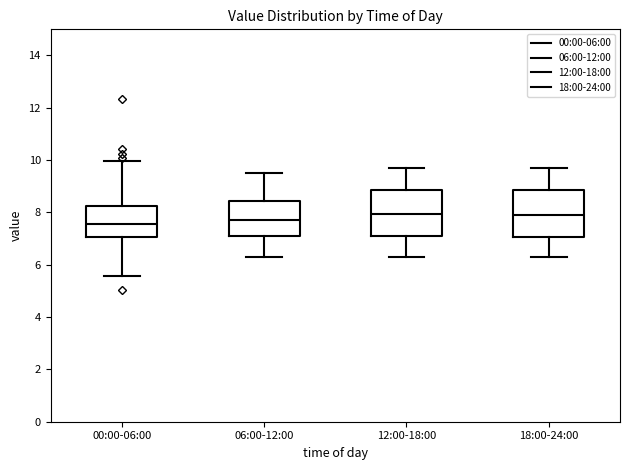

Reading left to right, transcribe this box plot: for each box, give where its median line is, the range the box spans, and where its two whiskers end, as read against the y-axis. The values are not printed on the chart, so give them approximately, as read against the axis.

00:00-06:00: median 7.6, box 7.0 to 8.2, whiskers 5.6 to 10.0
06:00-12:00: median 7.8, box 7.2 to 8.4, whiskers 6.4 to 9.6
12:00-18:00: median 8.0, box 7.2 to 8.8, whiskers 6.4 to 9.8
18:00-24:00: median 8.0, box 7.0 to 8.8, whiskers 6.4 to 9.8